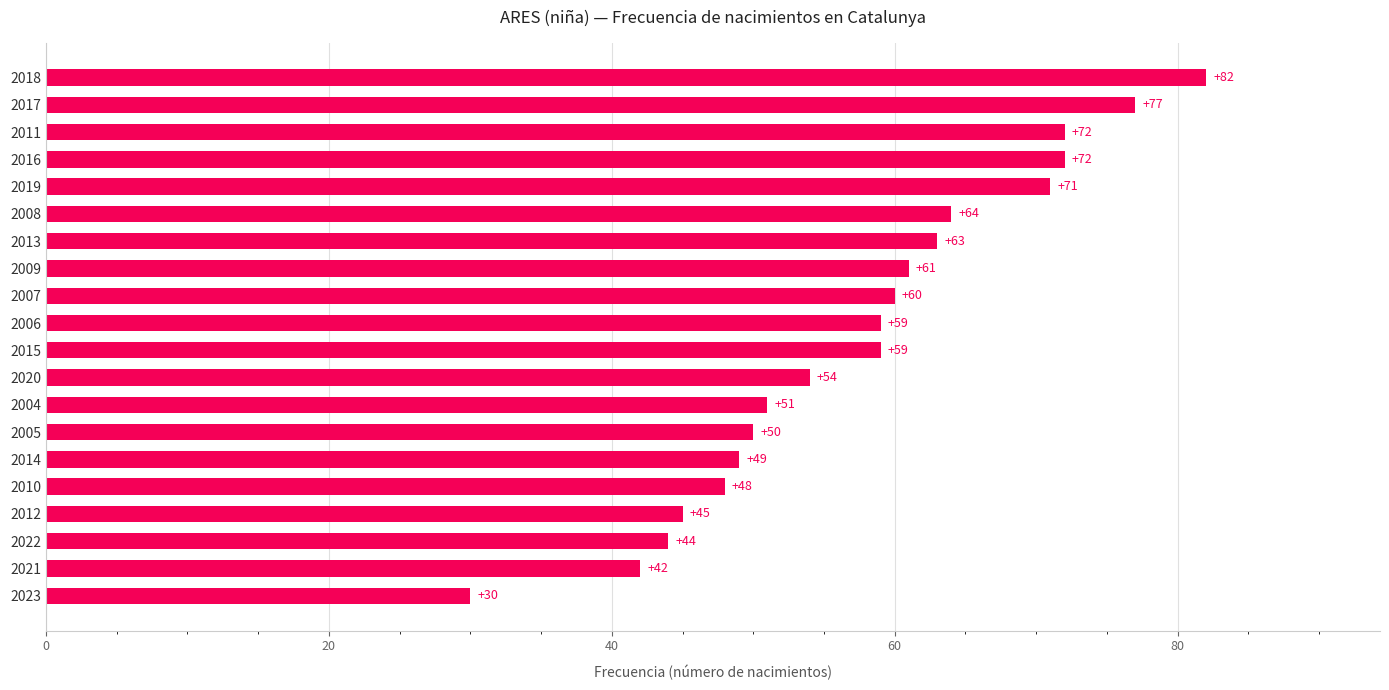

What is the maximum value shown in the chart?

82